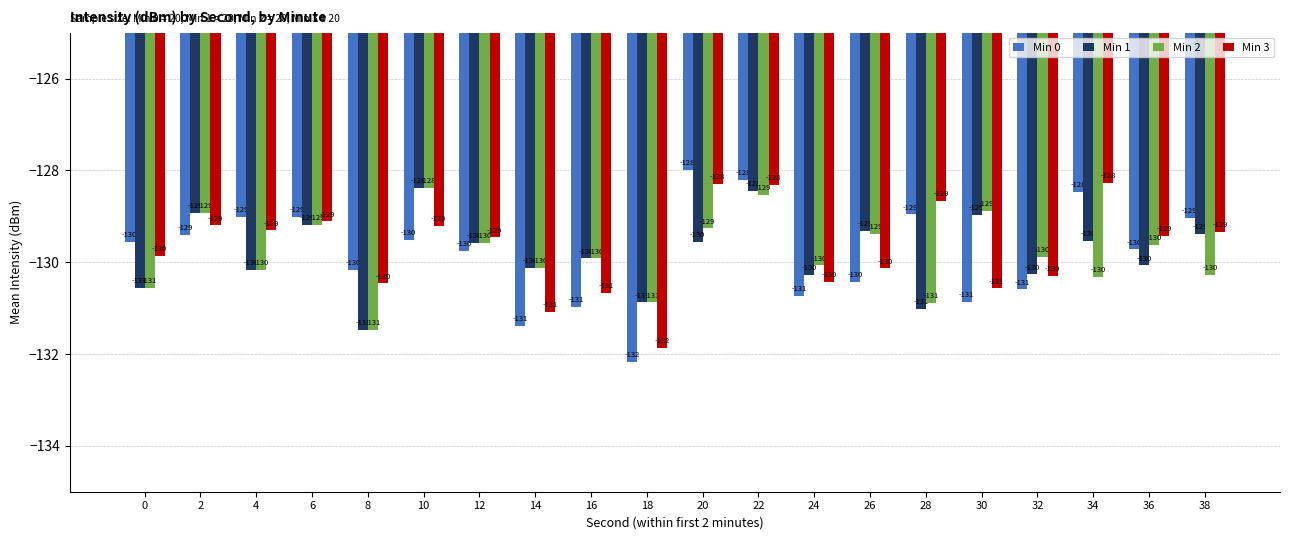

Is it true that Min 2 equals -48.3 at 24?

False